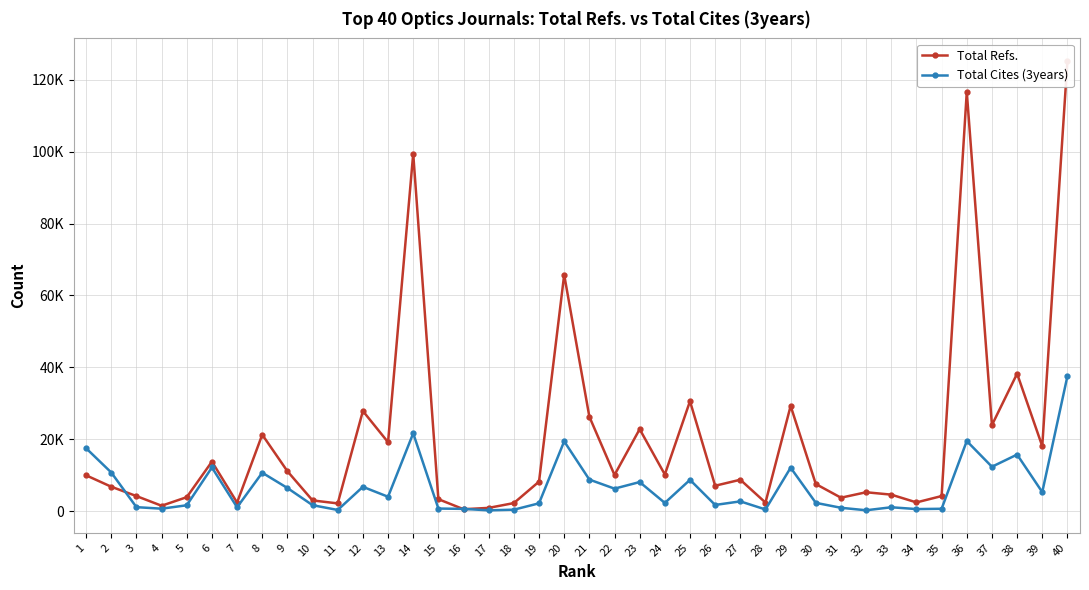

Reading left to right, transcribe all the data shown in this chart.

Total Refs.: 10044	6870	4278	1592	3972	13844	2471	21339	11181	3070	2240	27905	19237	99401	3416	628	998	2333	8292	65758	26344	10140	22872	10270	30633	7149	8816	2468	29323	7625	3824	5339	4675	2515	4281	116569	23994	38285	18139	125179
Total Cites (3years): 17562	10826	1198	774	1722	12224	1161	10766	6522	1746	419	6846	4089	21708	809	721	314	496	2267	19483	8859	6343	8172	2378	8787	1810	2805	556	12161	2395	1025	333	1168	664	748	19565	12425	15804	5381	37586